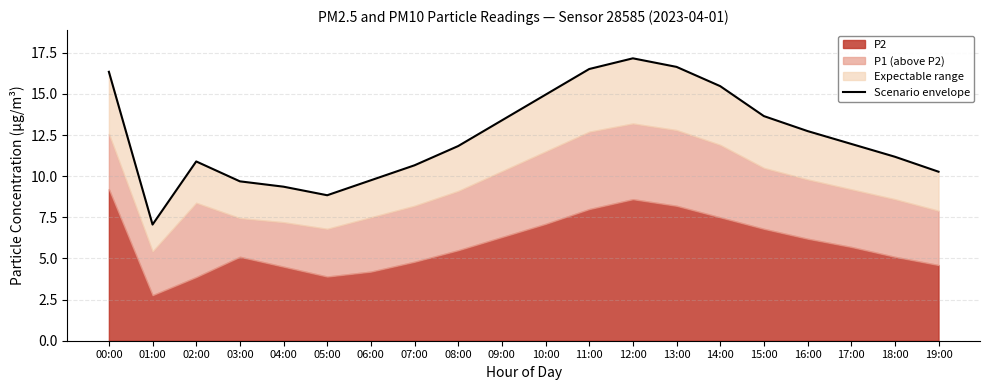

Which category has the lowest value across all series?

01:00